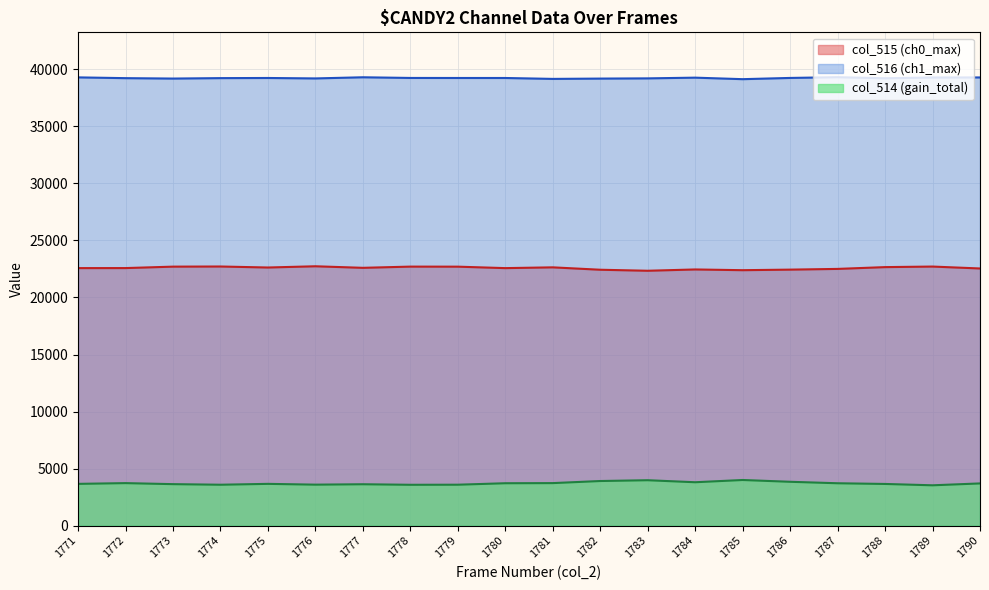

True or false: col_515 (ch0_max) and col_516 (ch1_max) intersect in this chart.

False